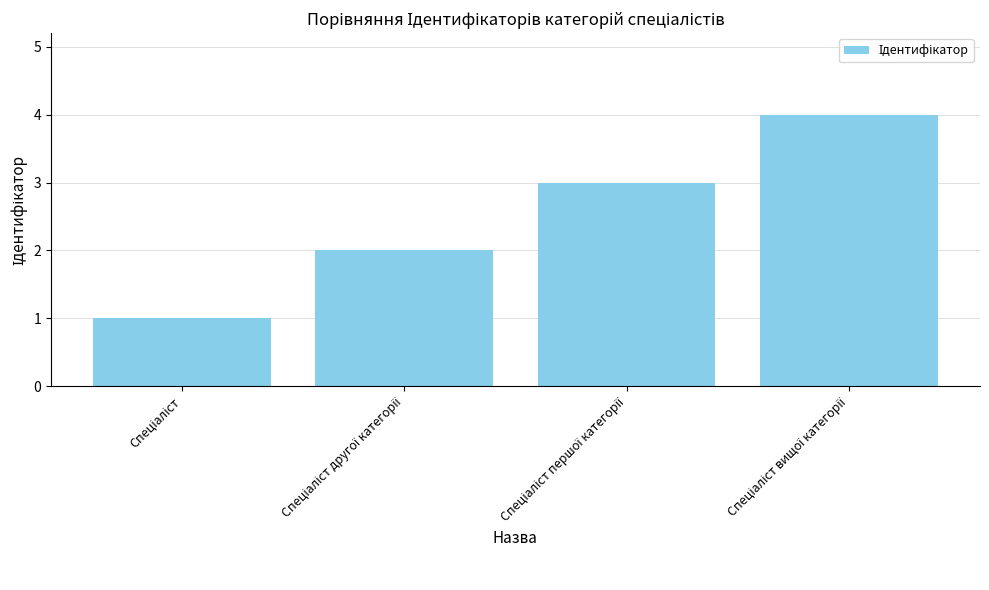

What is the smallest value displayed?

1